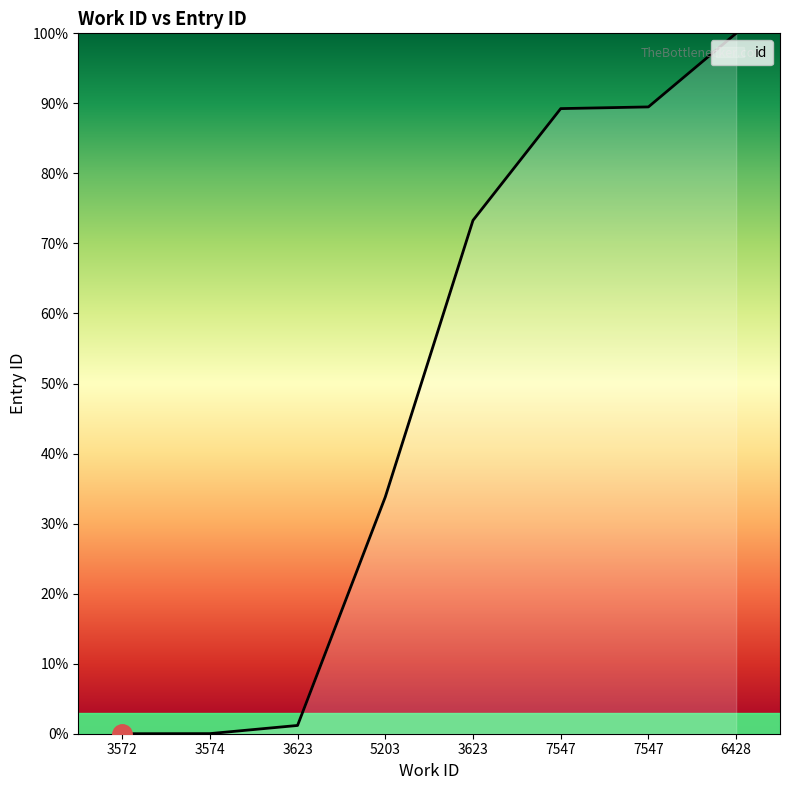

Reading left to right, extract all data points from this chart.

3572=0.0	3574=0.0	3623=1.2	5203=33.8	3623=73.3	7547=89.3	7547=89.5	6428=100.0